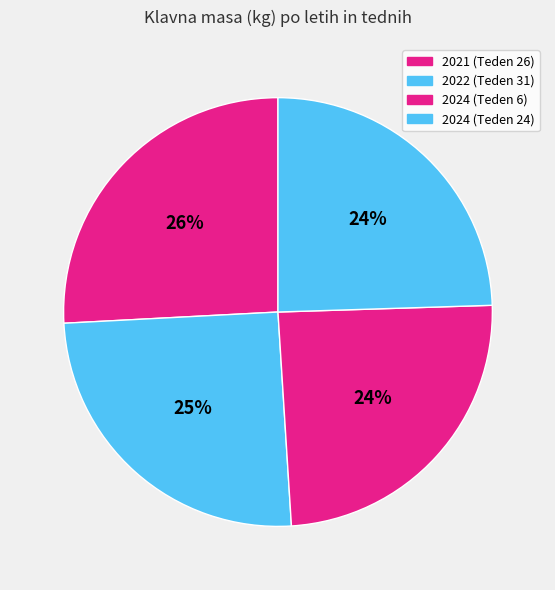

What is the largest slice in the pie chart?

2021 (Teden 26)